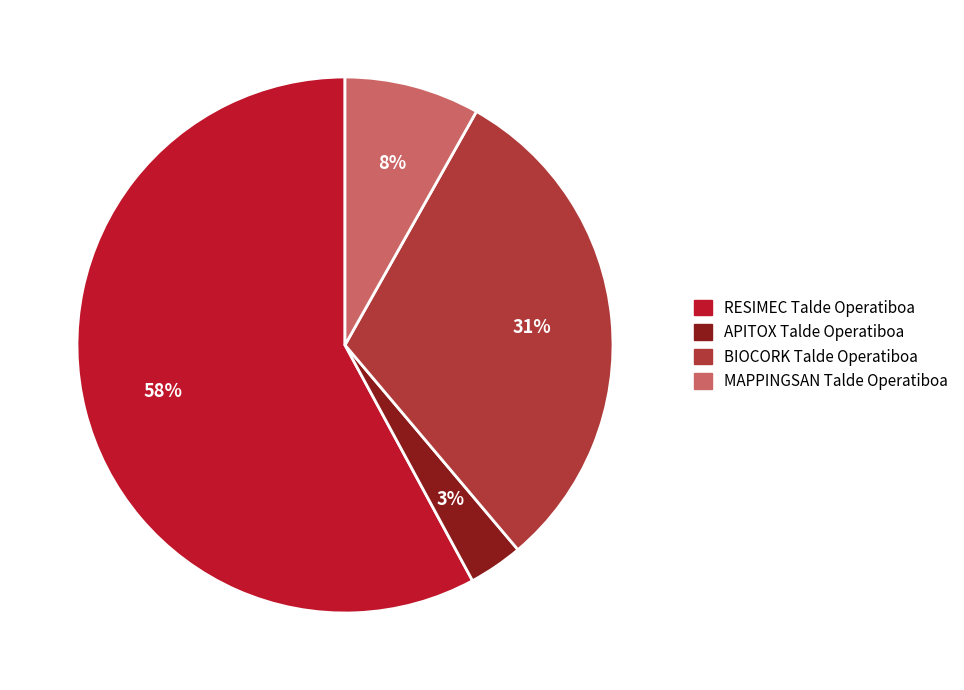

Is MAPPINGSAN Talde Operatiboa the majority of the pie?

No